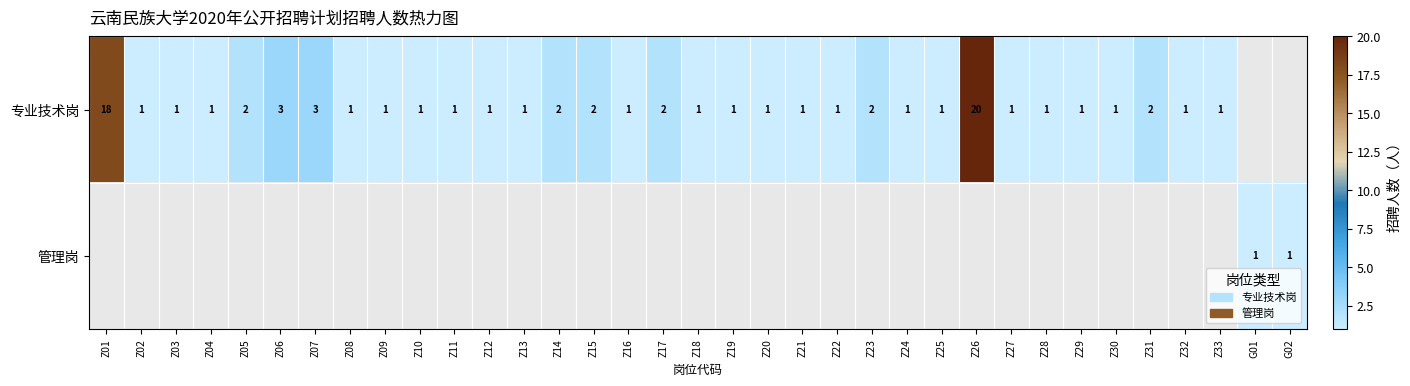

At how many categories does at least one series exceed 1?

10